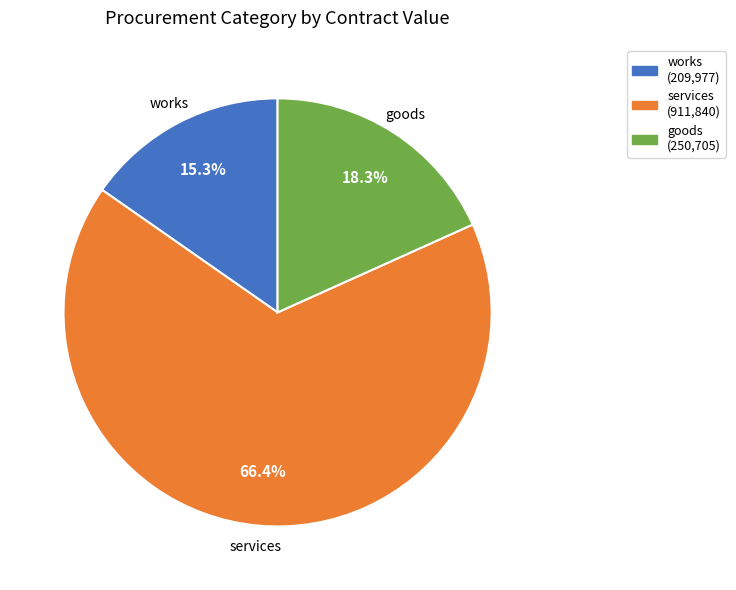

Between services and goods, which is larger?

services